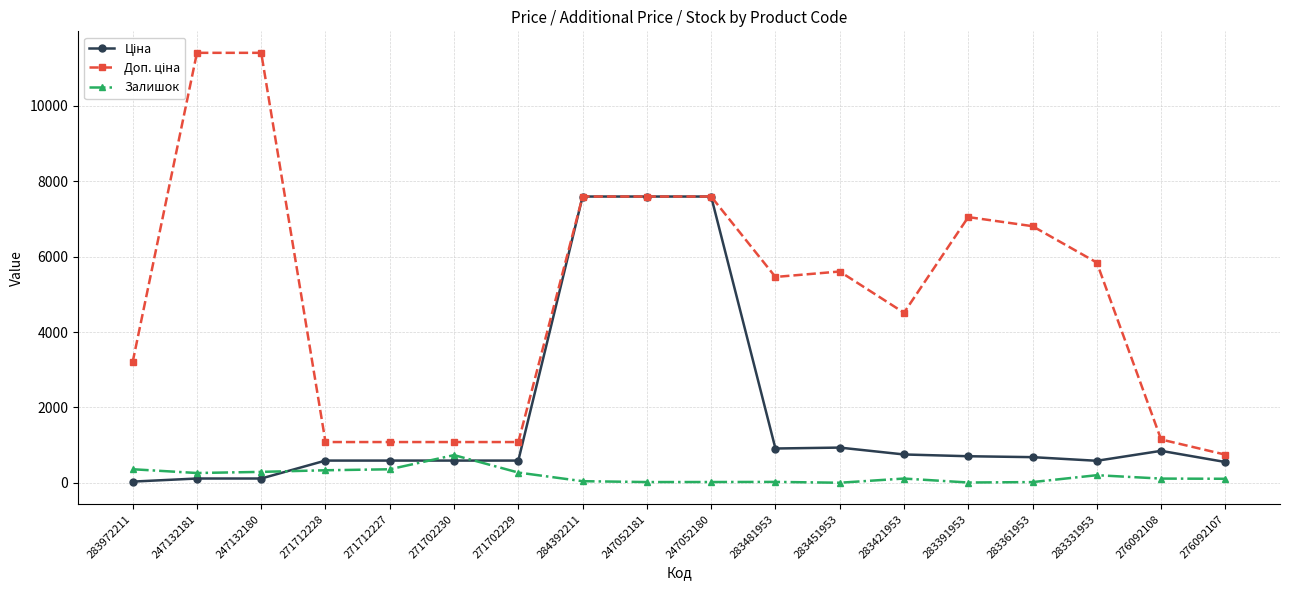

What is the total value across all series at 271712227?

2030.6